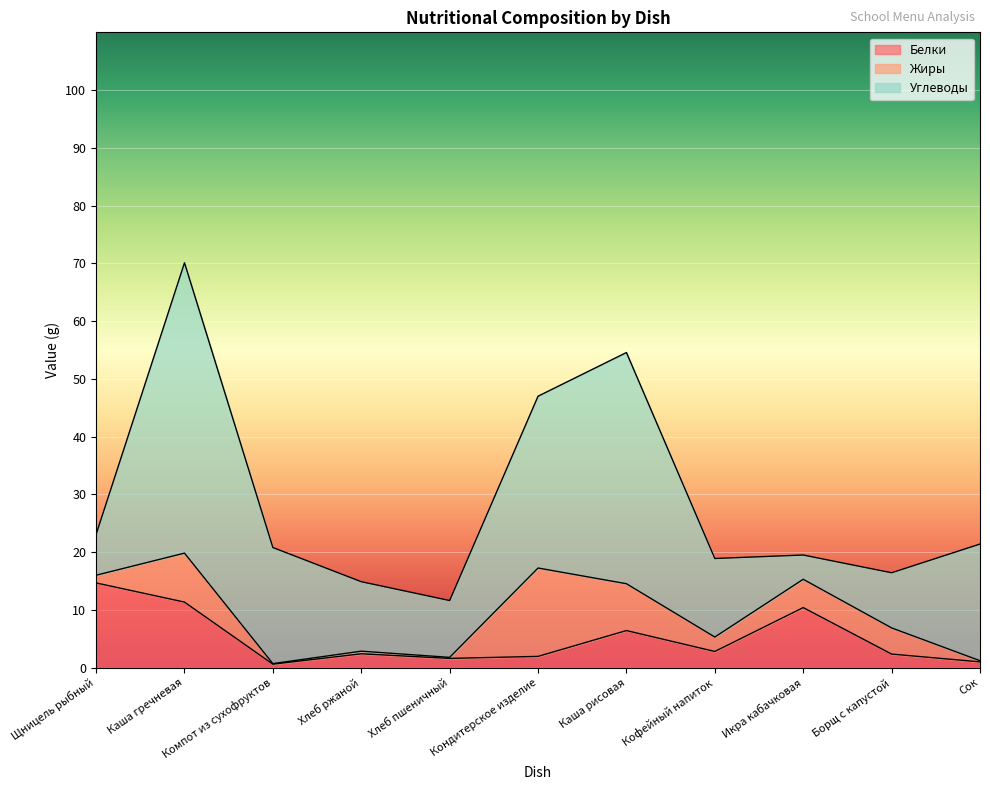

What is the greatest value displayed?

50.3